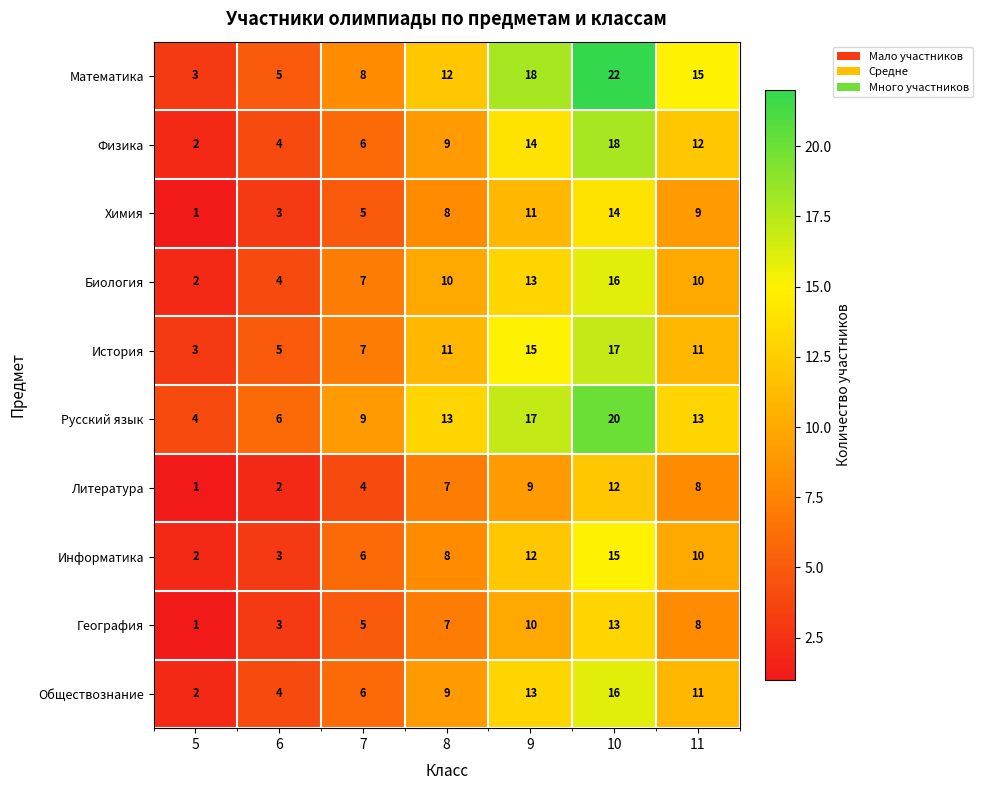

Which series has the largest range (max minus min)?

Математика